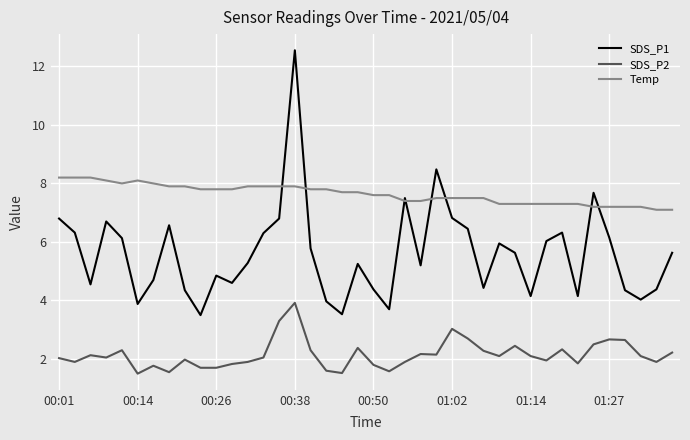

What is the highest value of the SDS_P1 series?

12.6